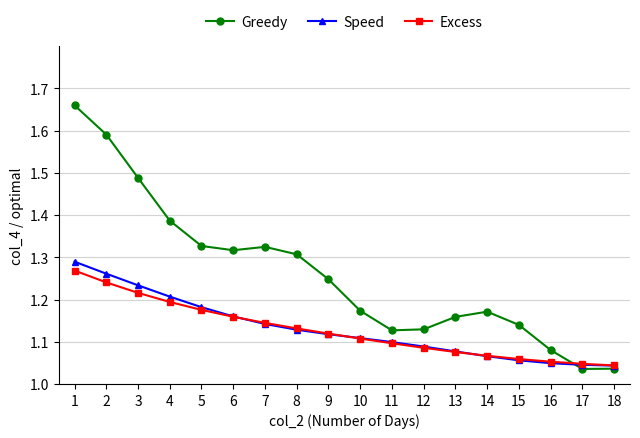

At which category does Greedy reach its first local peak?

7